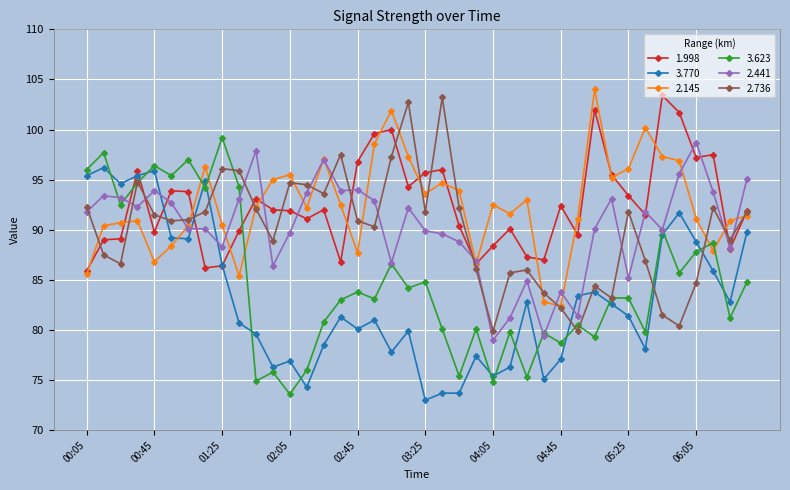

What is the value of the 3.770 point at the 31st from the left?

83.8